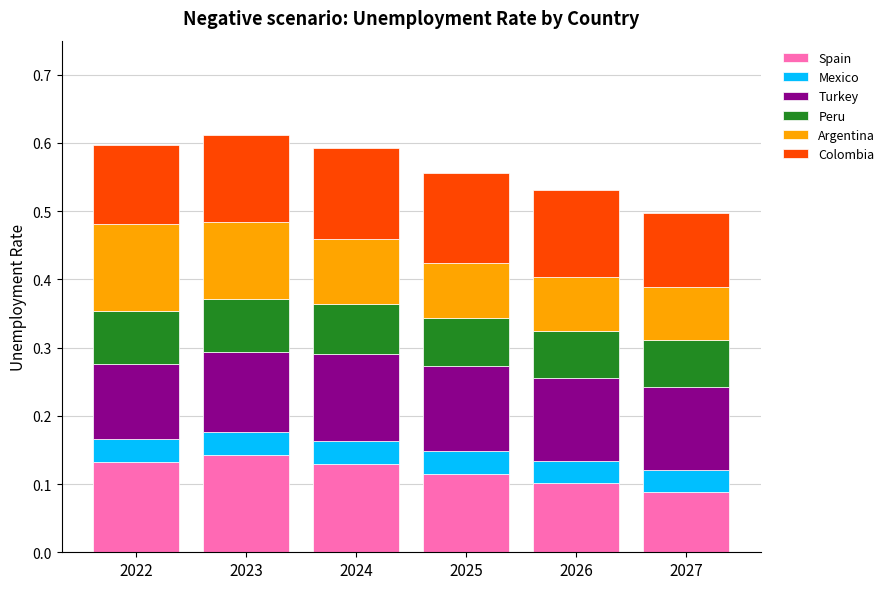

What is the total value across all series at 2025?

0.6